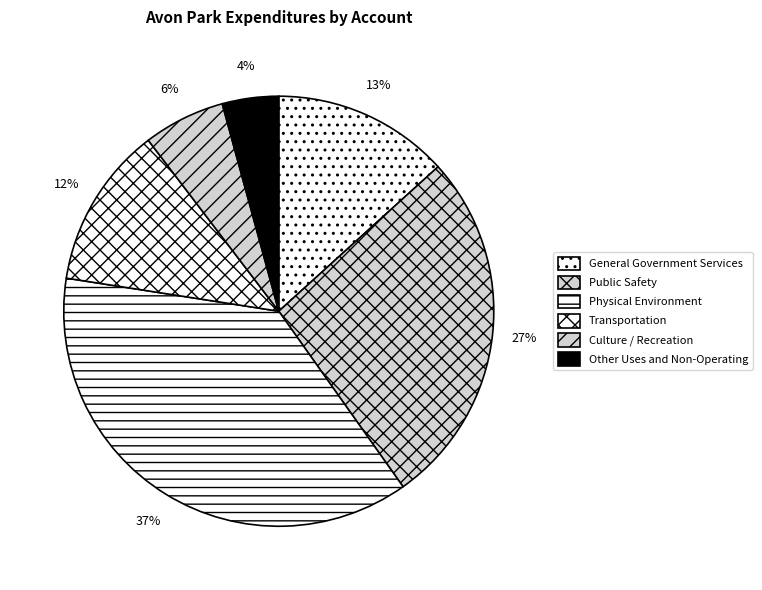

What is the change in value from General Government Services to Public Safety?

+1728906